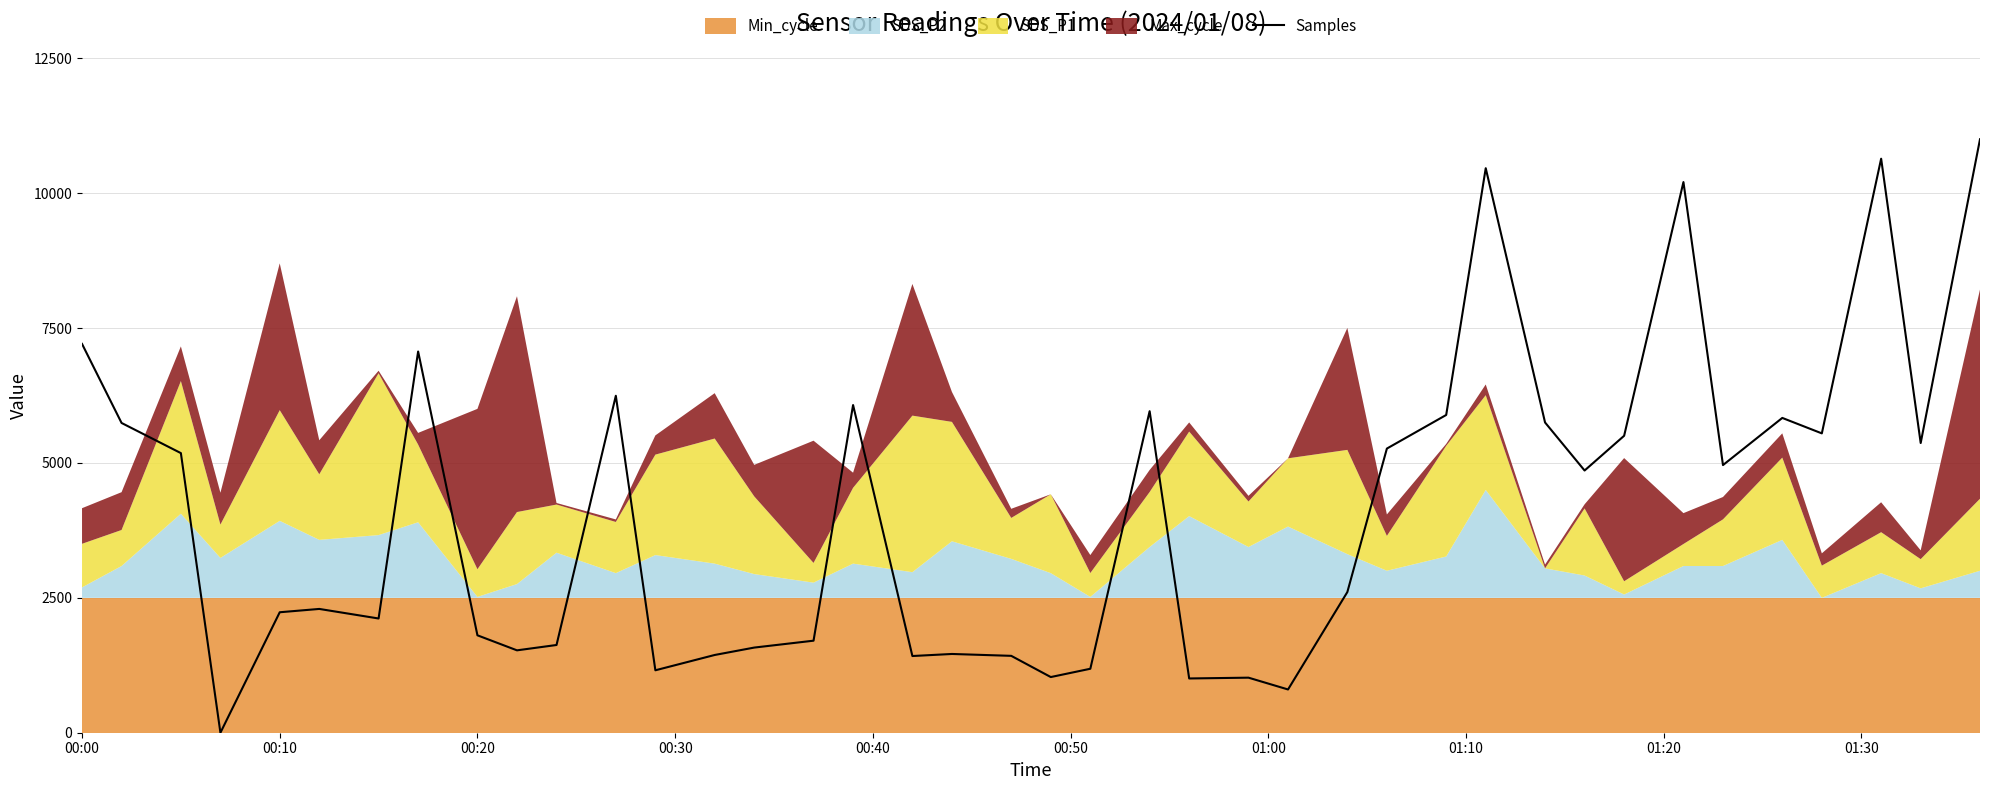

What is the highest value of the Samples series?

11000.0